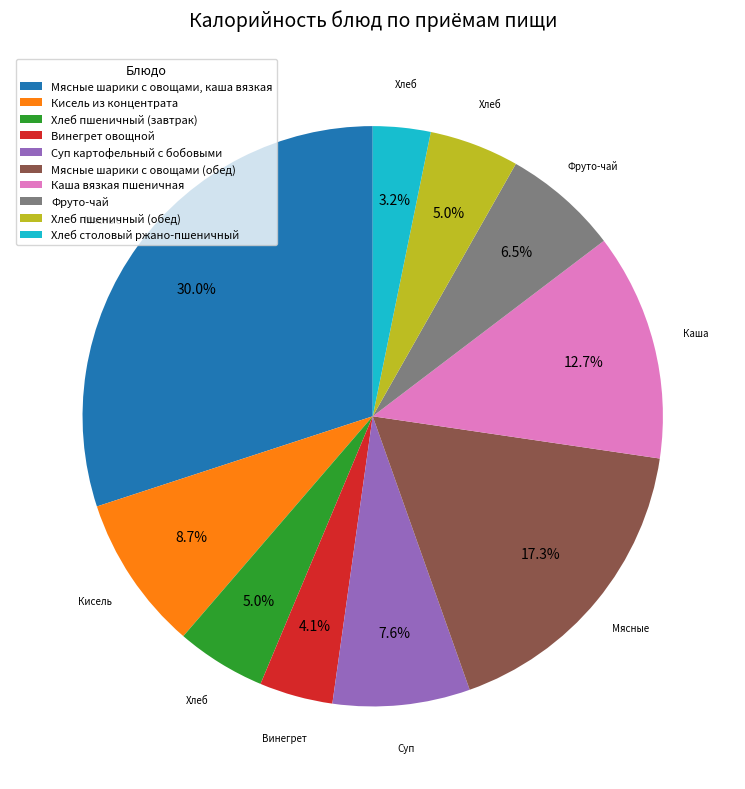

Which category has the biggest portion of the pie?

Мясные шарики с овощами, каша вязкая